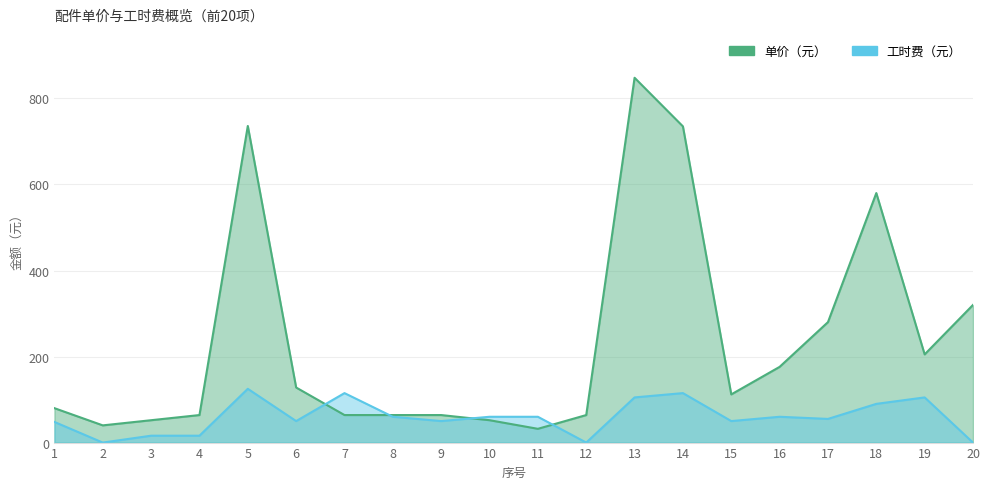

Which category has the lowest value in the 单价（元） series?

11